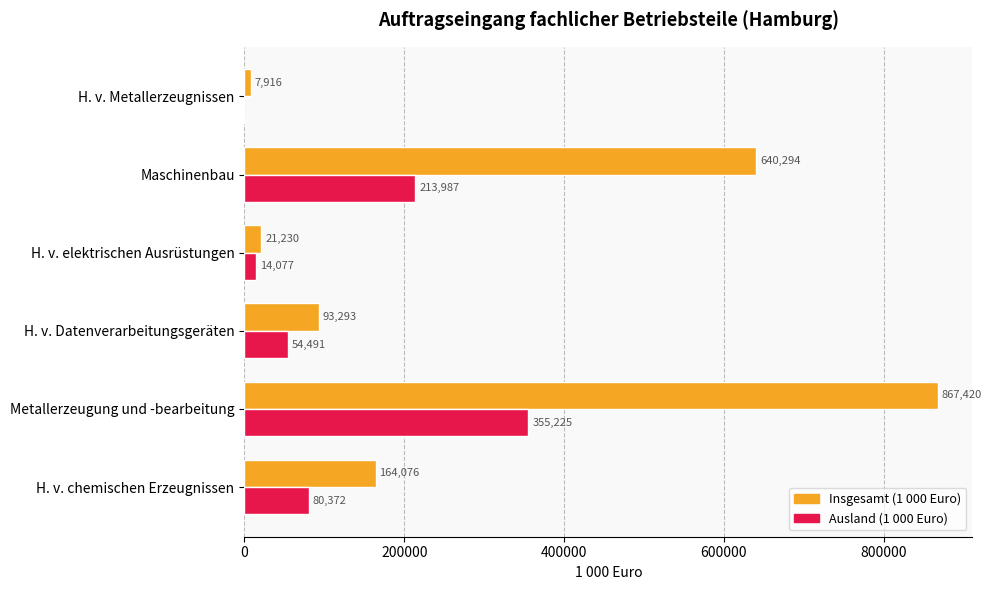

Which series has the largest range (max minus min)?

Insgesamt (1 000 Euro)